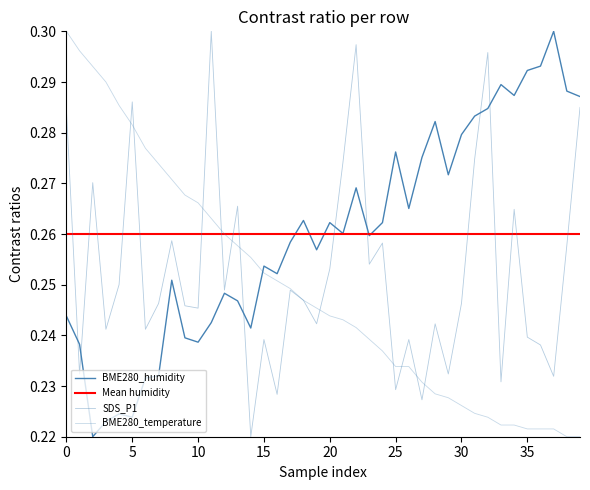

What is the average value of the BME280_temperature series?

0.2